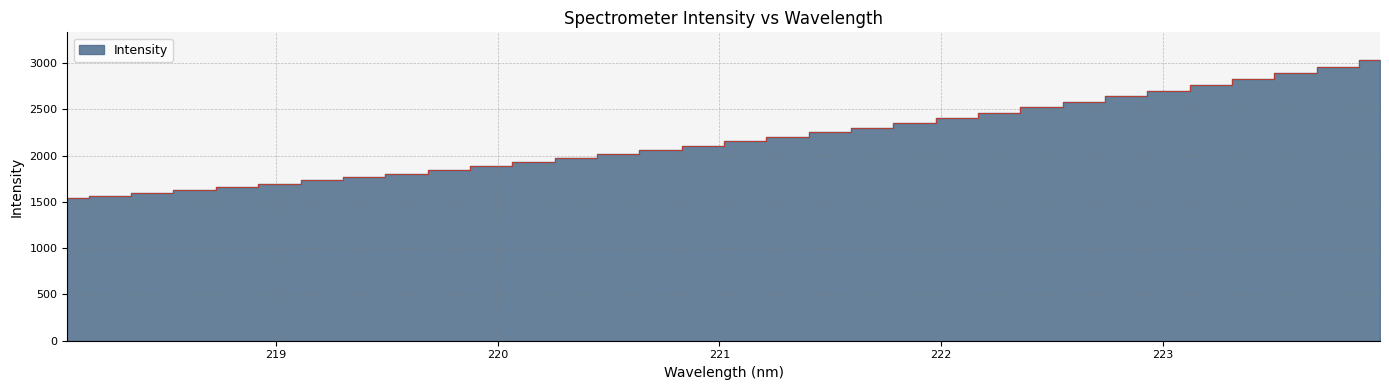

What is the ratio of the value at 218.2508 to the value at 221.8812?

0.7